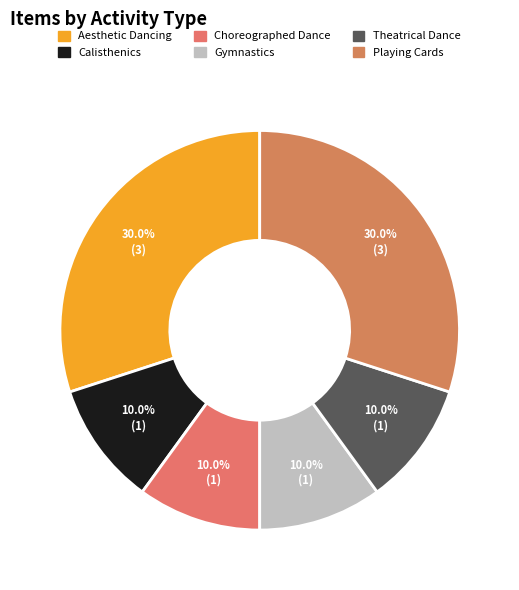

Does any single category account for the majority?

No